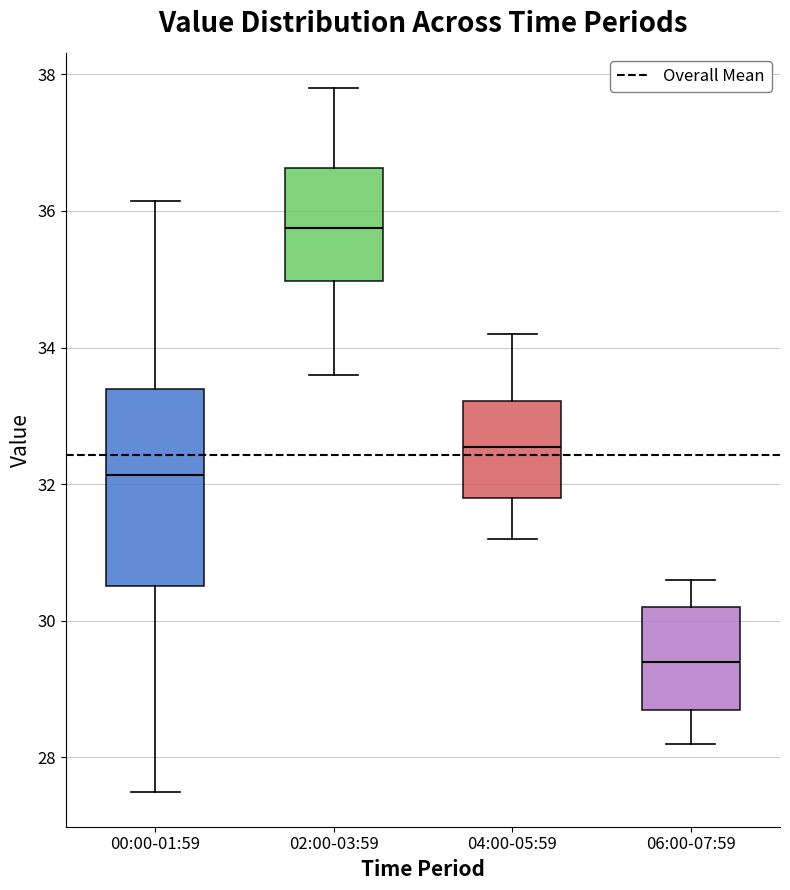

Where is the lower edge of the box for 02:00-03:59 on the y-axis? The values are not printed on the chart, so give them approximately, as read against the axis.

35.0